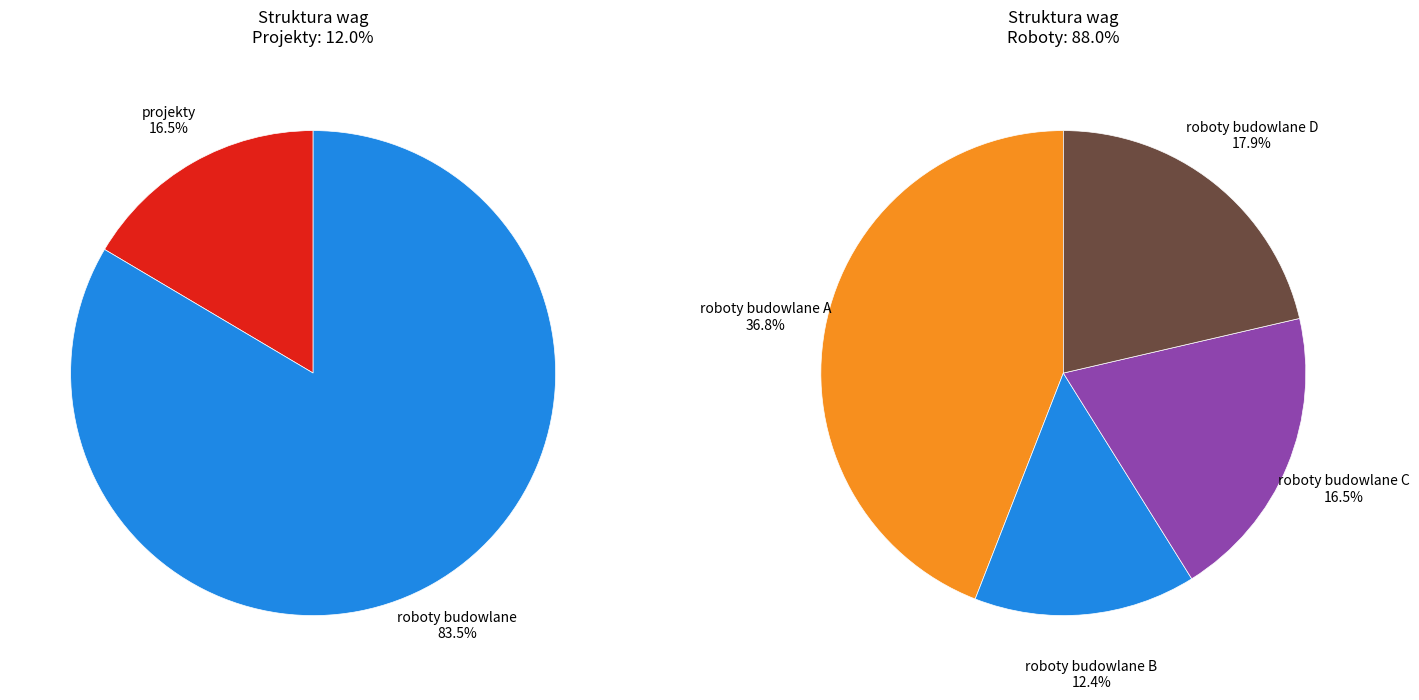

What percentage is the roboty budowlane C slice, to the nearest percent?

16%